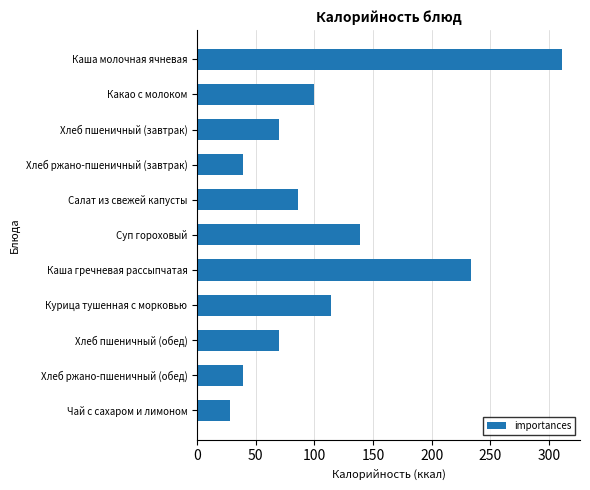

What is the minimum value shown in the chart?

28